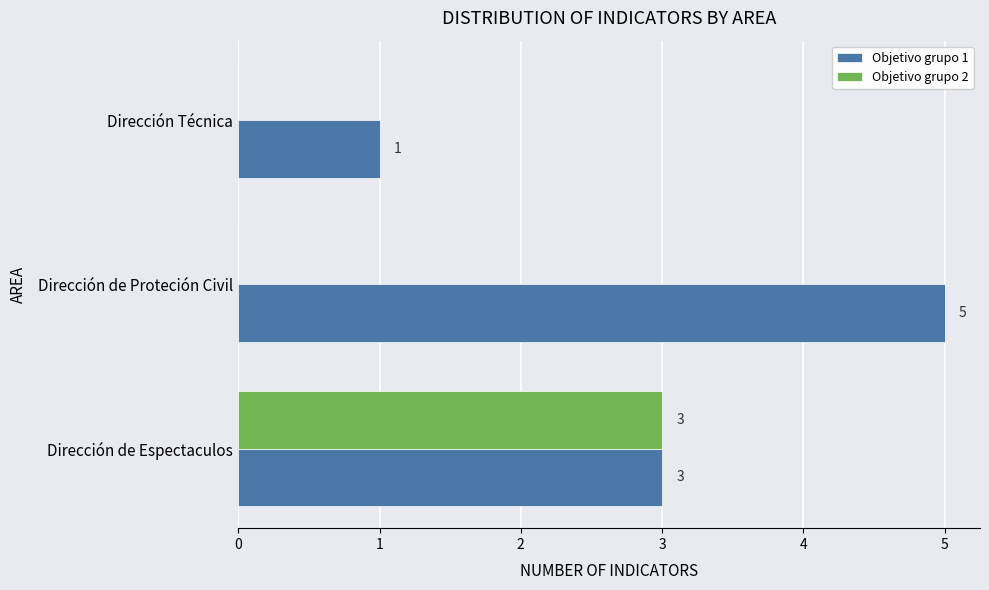

What is the average value of the Objetivo grupo 1 series?

3